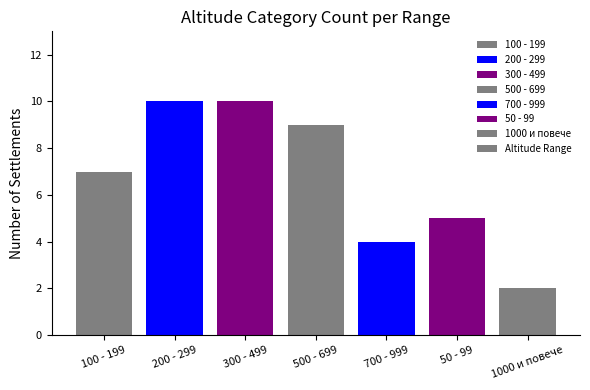

How many categories are shown in the chart?

7